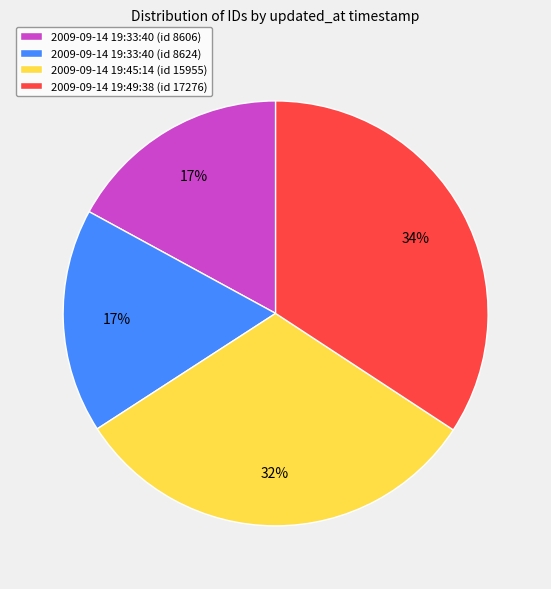

What is the ratio of the value at 2009-09-14 19:33:40 (id 8606) to the value at 2009-09-14 19:33:40 (id 8624)?

1.0